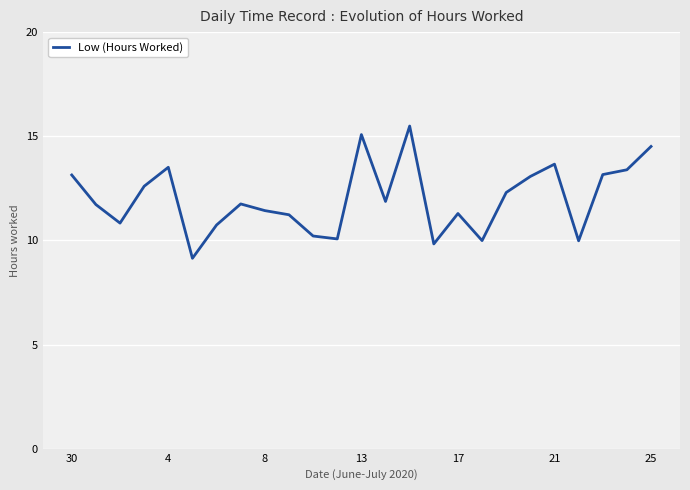

True or false: there are more than 2 points higher than both neighbors.

True